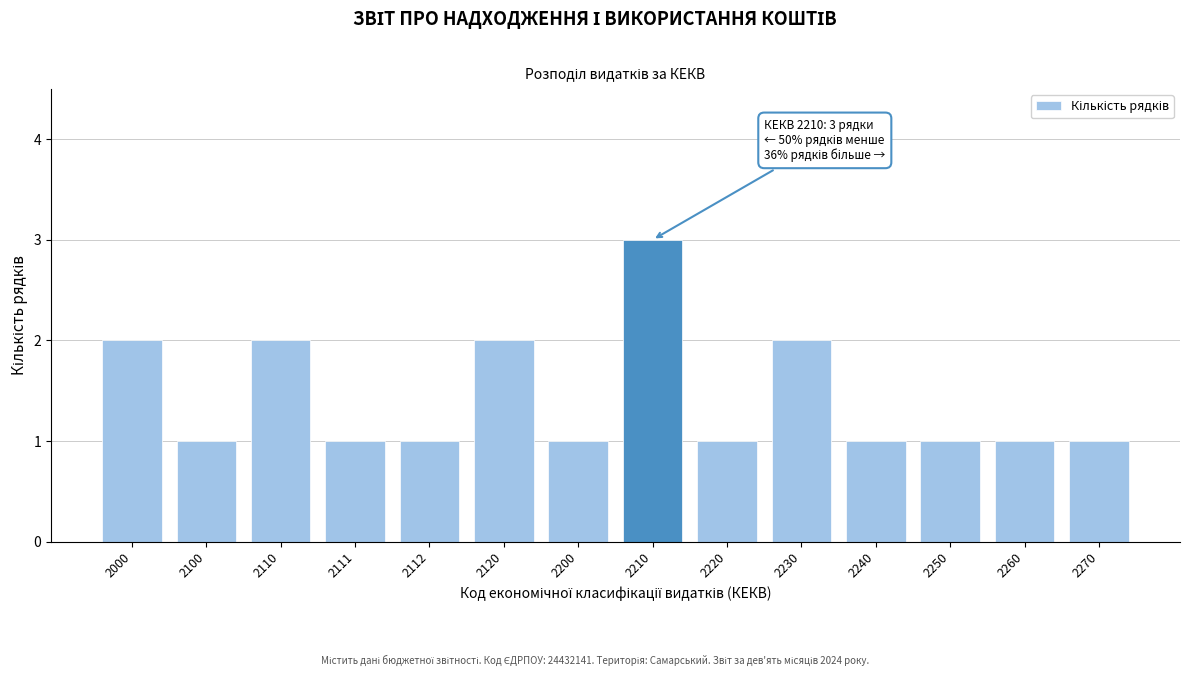

Reading right to left, what are all the values shown in this chart?

1	1	1	1	2	1	3	1	2	1	1	2	1	2